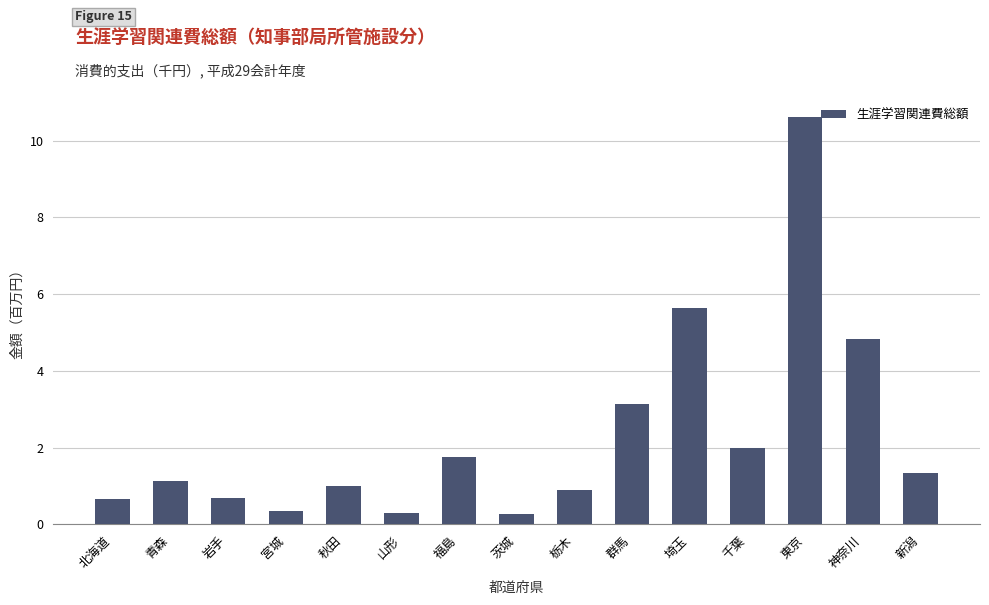

True or false: the data shows 5627094 at 埼玉.

True